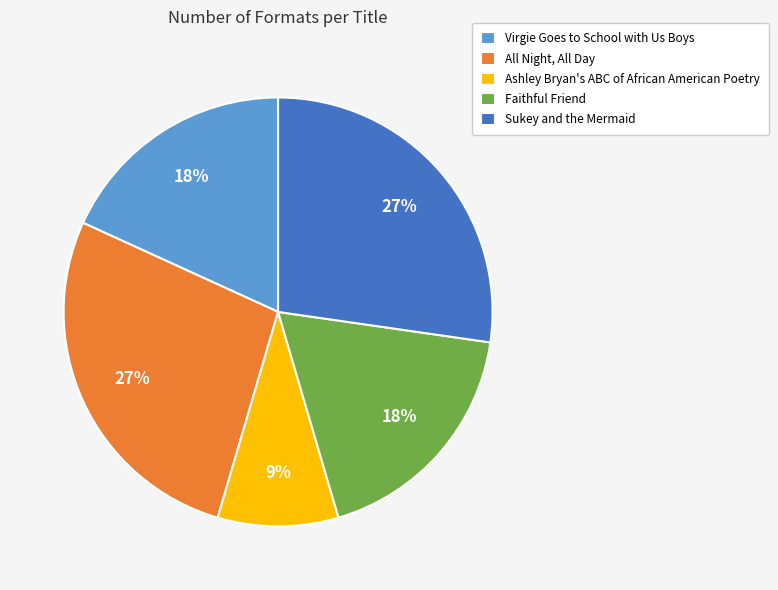

To the nearest percent, what percentage of the pie is Sukey and the Mermaid?

27%